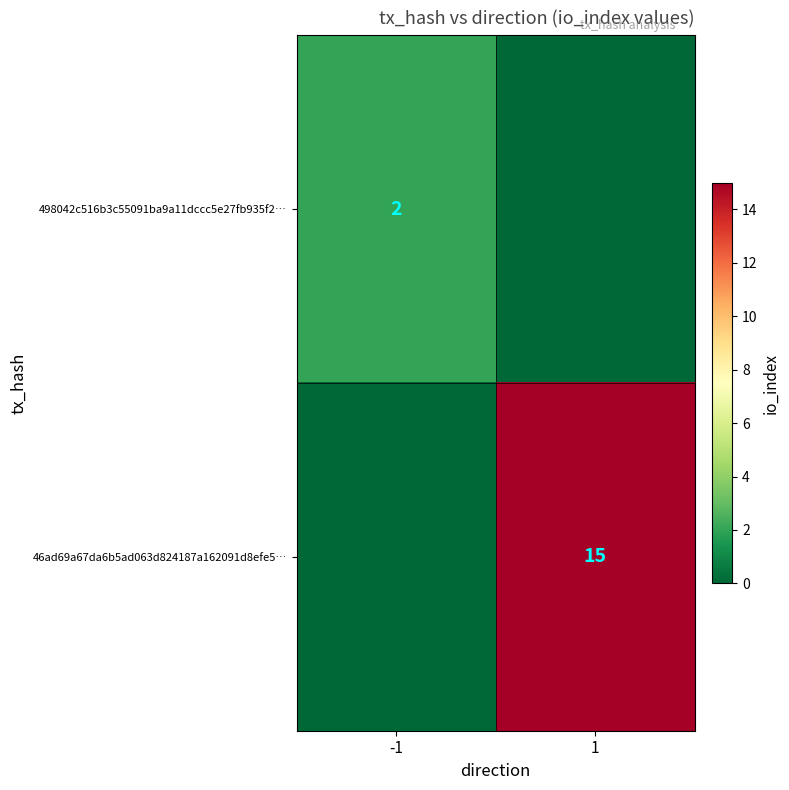

At how many categories does at least one series exceed 2?

1